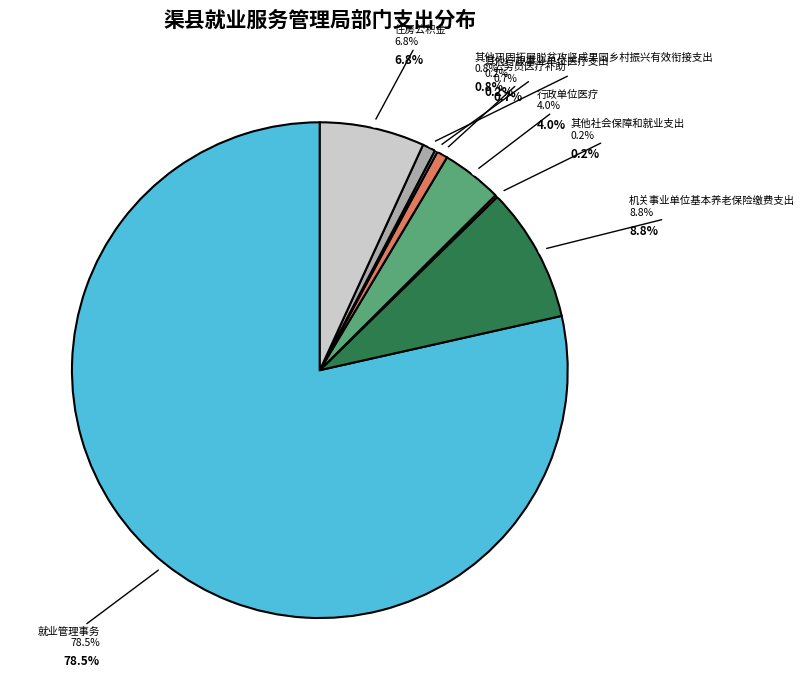

To the nearest percent, what is the difference between the 其他巩固拓展脱贫攻坚成果同乡村振兴有效衔接支出 and 机关事业单位基本养老保险缴费支出 slice percentages?

8%